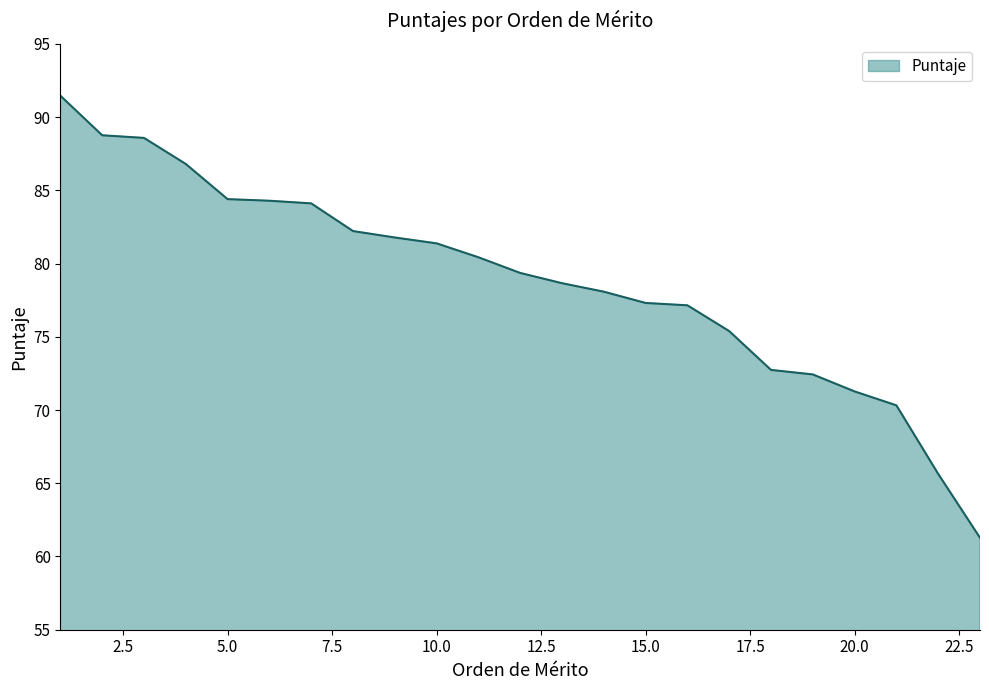

What is the difference between the maximum and minimum values?

30.2